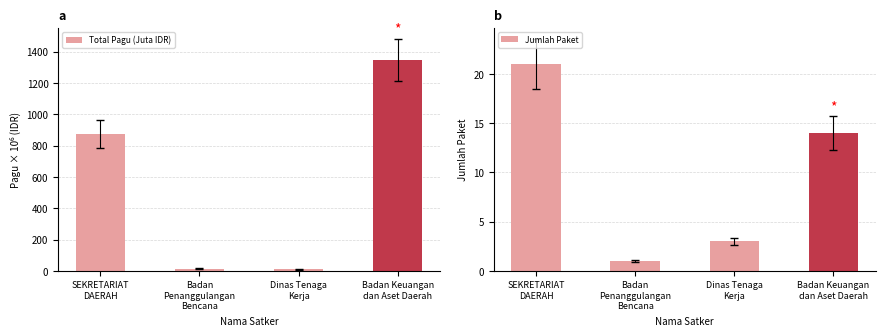

Which series has the largest range (max minus min)?

Total Pagu (Juta IDR)